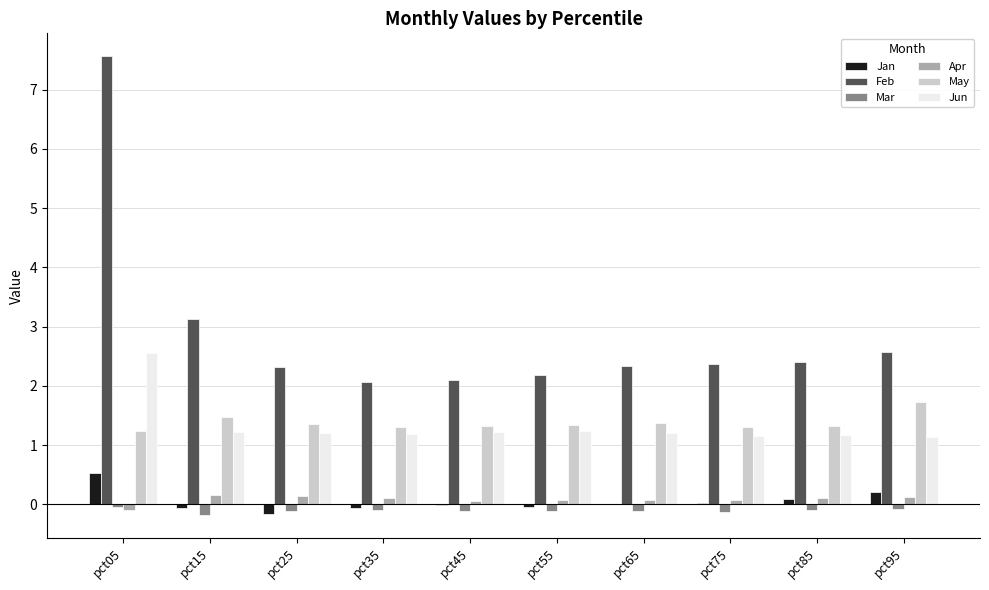

What is the difference between the May values at pct05 and pct25?

0.1